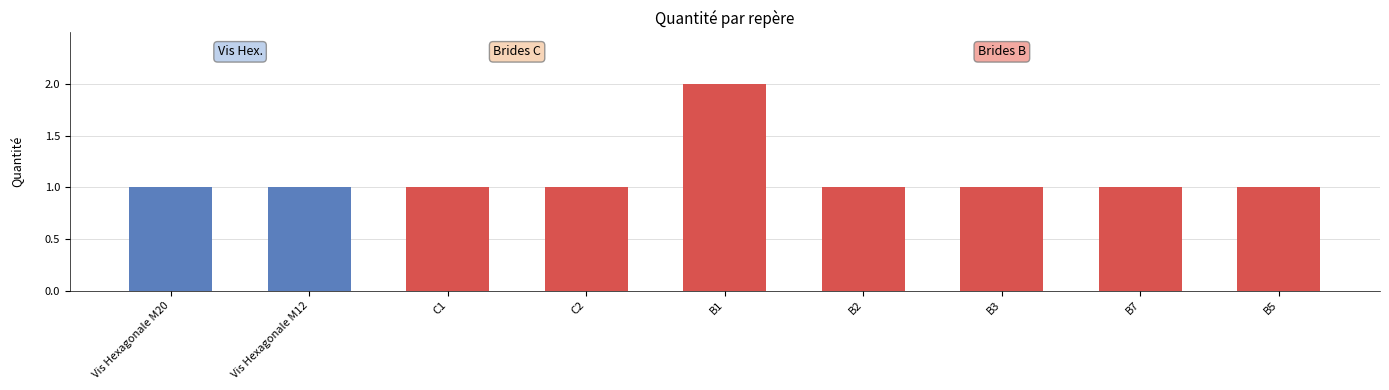

Does the chart contain any negative values?

No